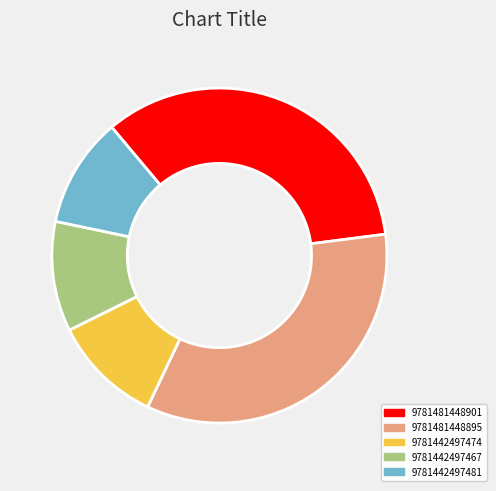

Do 9781481448895 and 9781442497474 together represent more than half of the pie?

No